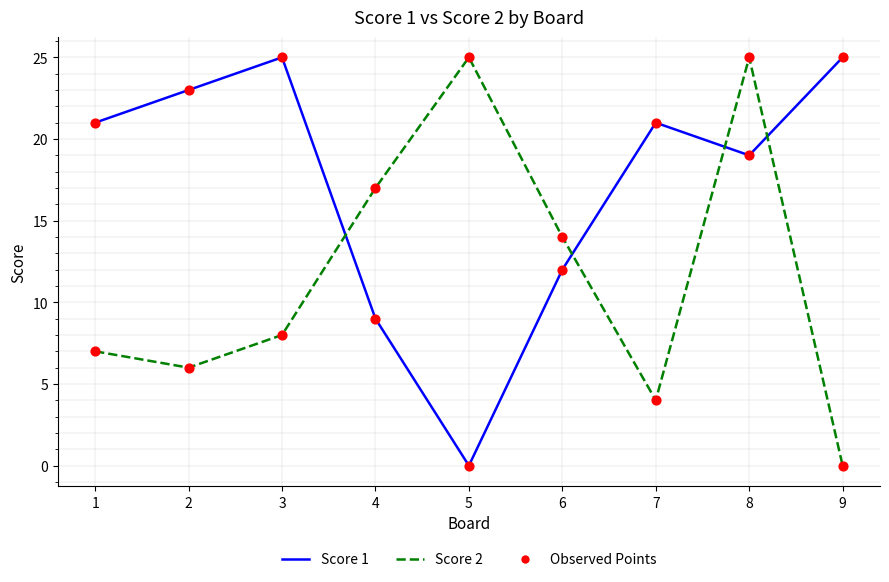

What is the spread (max minus min) of values at 5?

25